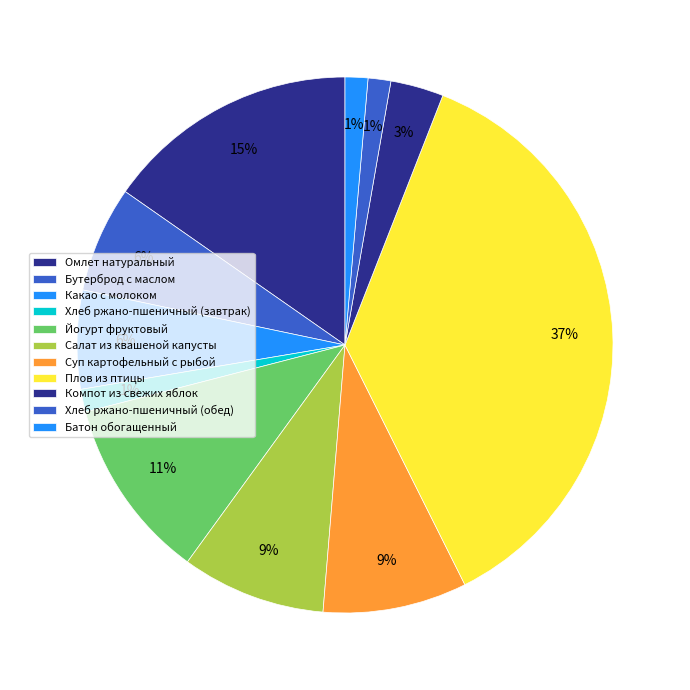

How many slices are in this pie chart?

11